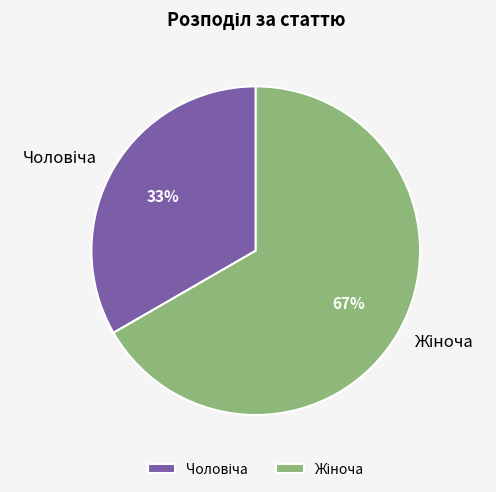

Is there a majority slice in this chart?

Yes